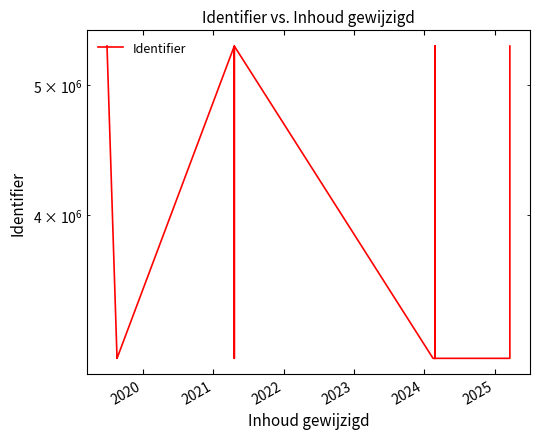

What is the greatest value displayed?

5342543